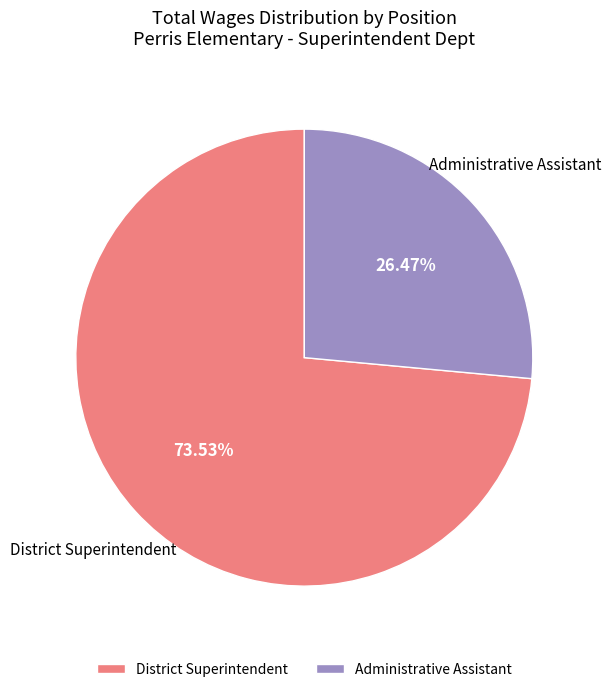

What is the largest slice in the pie chart?

District Superintendent